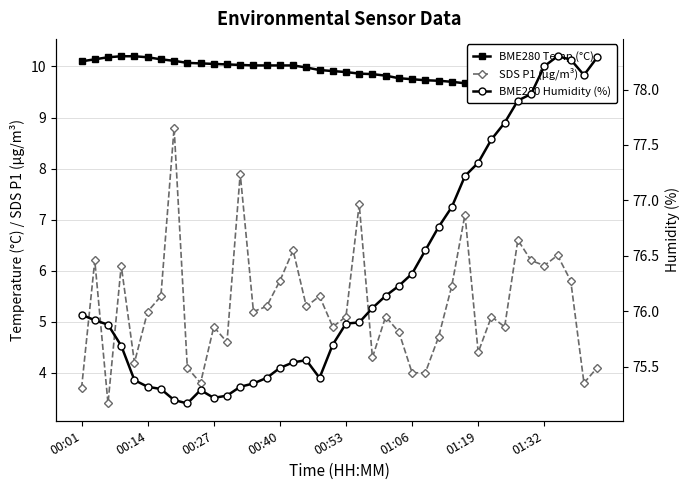

True or false: SDS P1 (µg/m³) has more than 1 interior local peaks.

True